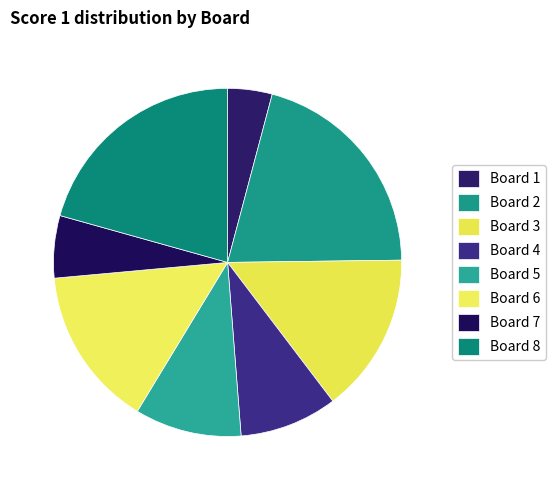

To the nearest percent, what is the difference between the Board 4 and Board 6 slice percentages?

6%